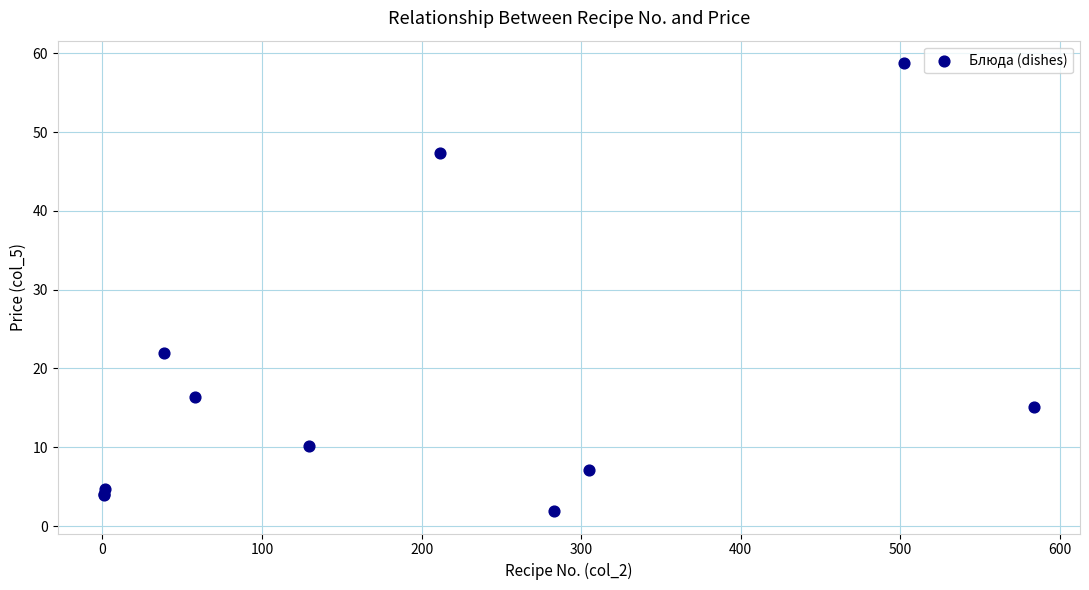

What Y value in the scatter plot is closest to 30?

22.0